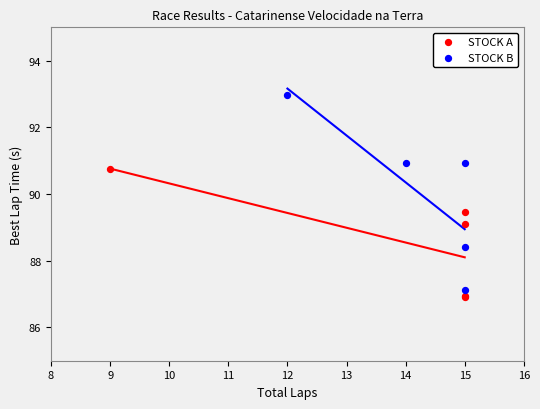

Which series has the widest spread of Y values?

STOCK B